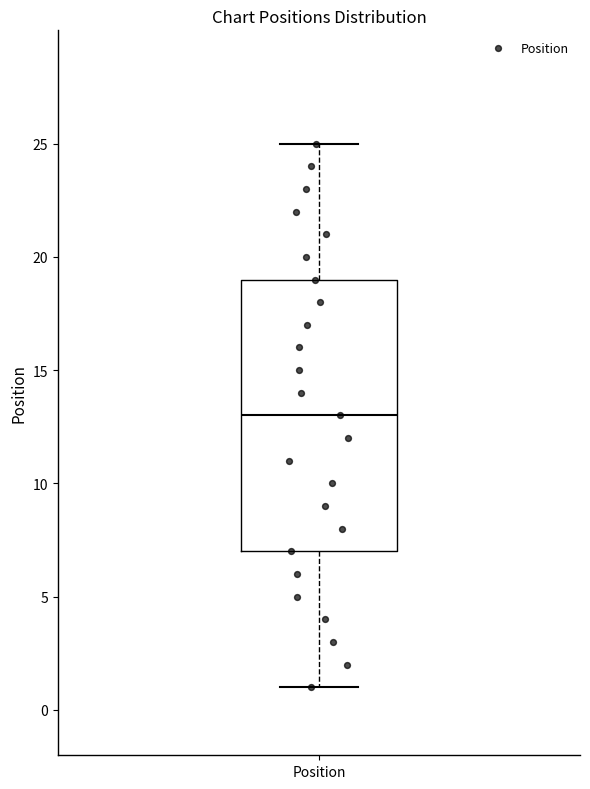

Where does the upper whisker of the box for Position end on the y-axis? The values are not printed on the chart, so give them approximately, as read against the axis.

25